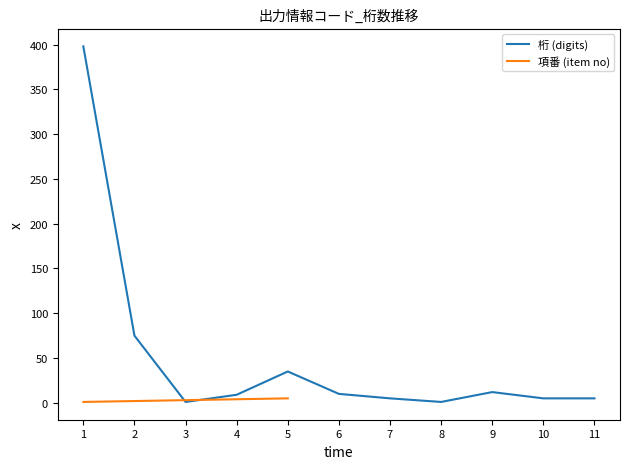

What is the sum of all values?

556